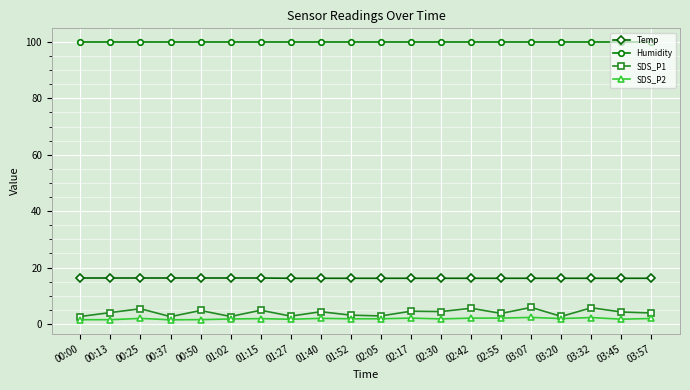

At 00:37, list the series in order from largest to smallest.

Humidity, Temp, SDS_P1, SDS_P2